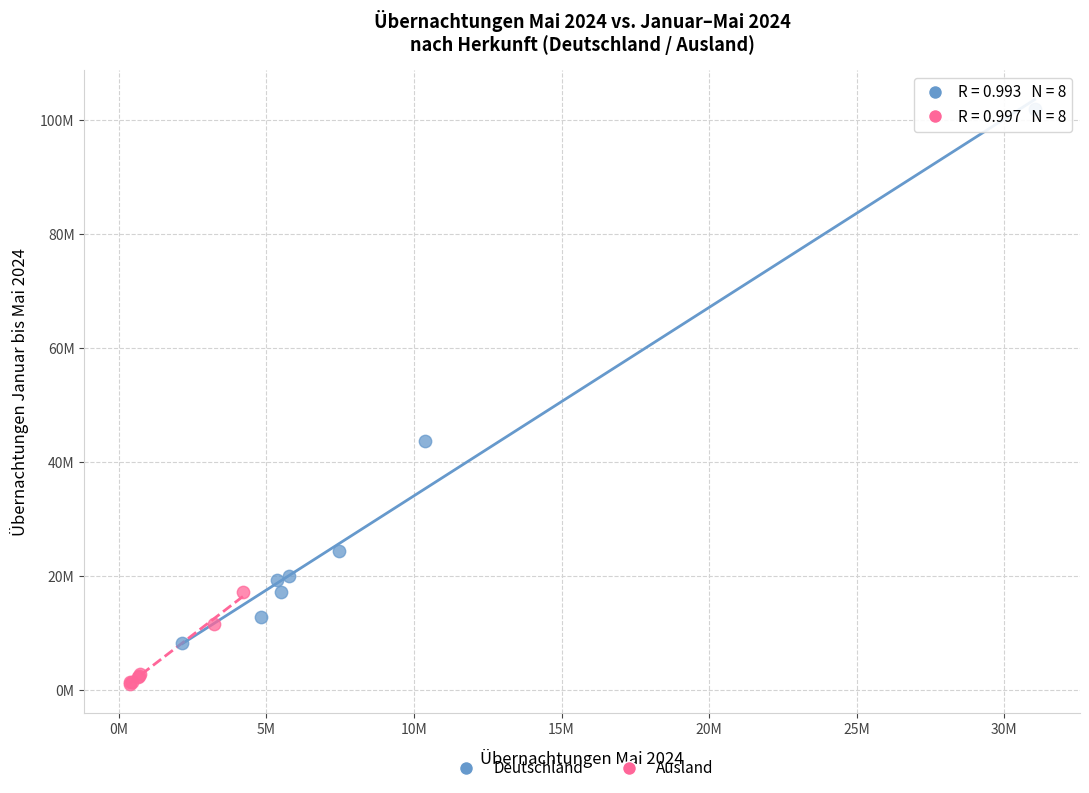

Which series contains the highest Y value?

Deutschland